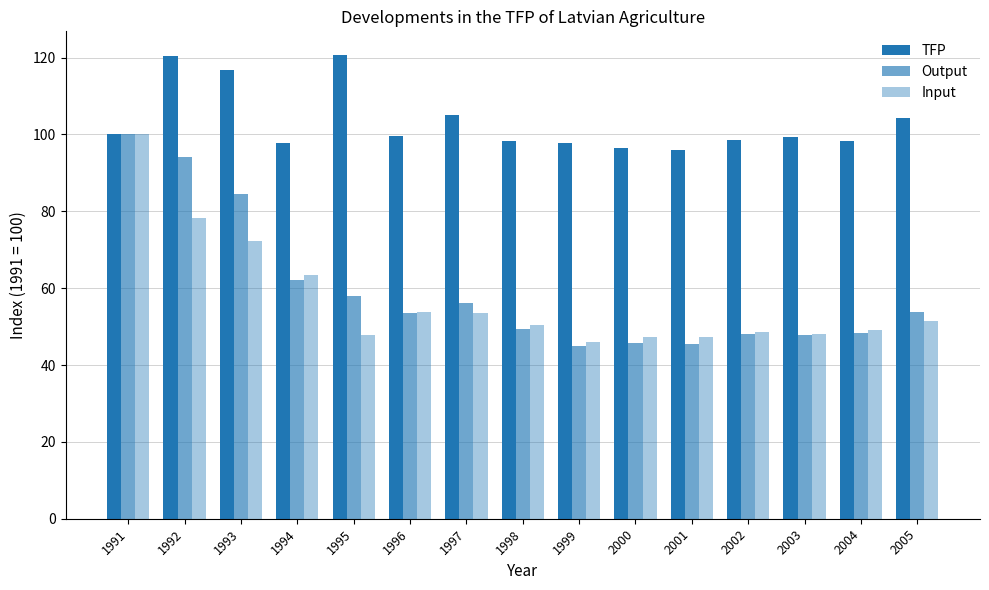

How many bars are there in each group?

3